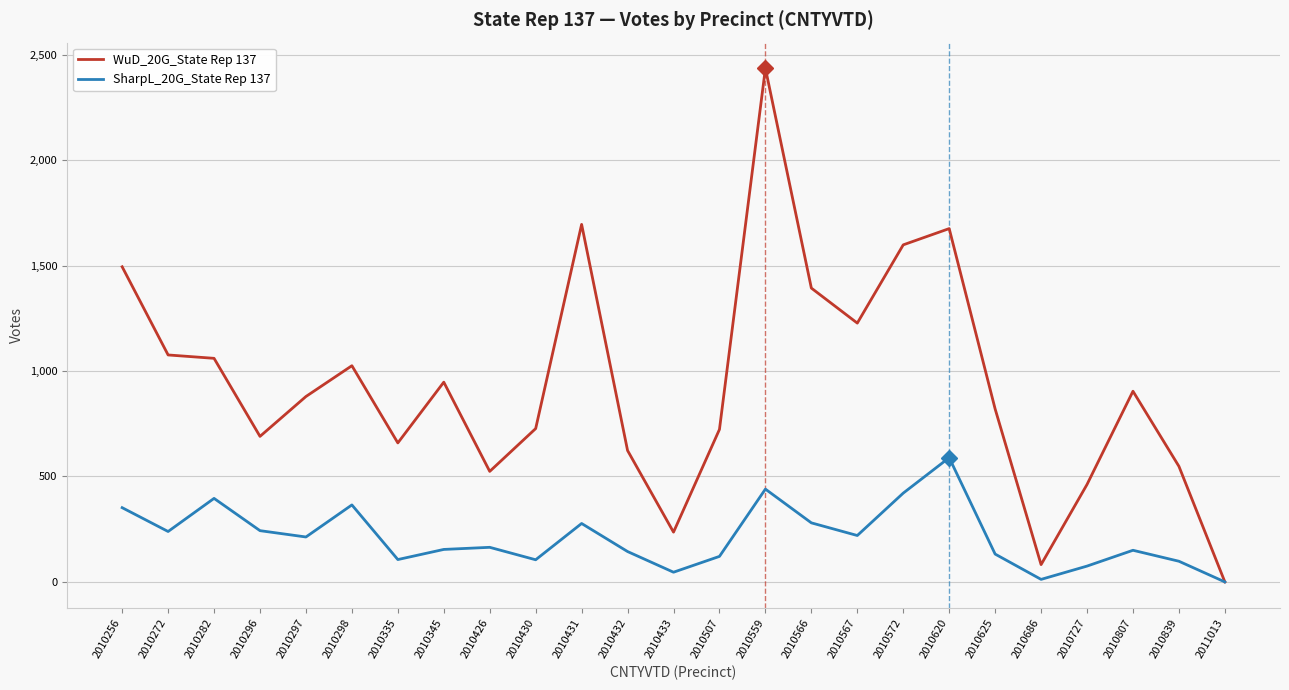

Which category has the highest value in the WuD_20G_State Rep 137 series?

2010559